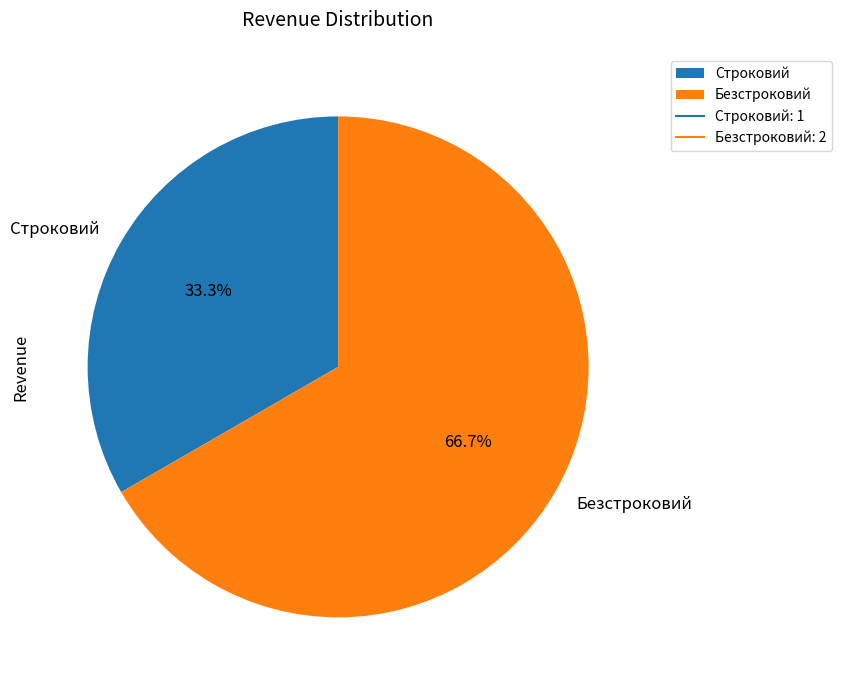

Is there a majority slice in this chart?

Yes